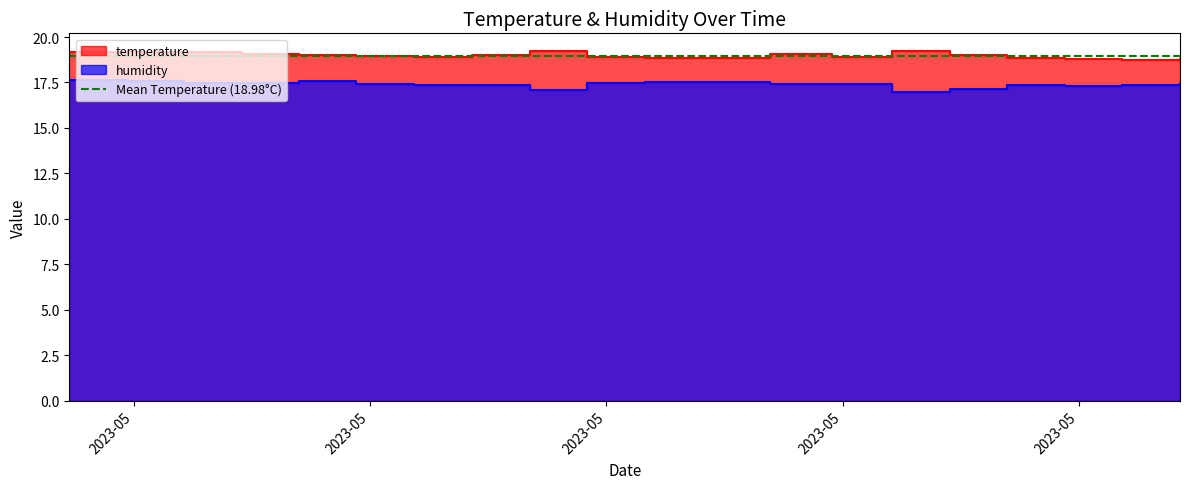

How many series are shown in this chart?

2